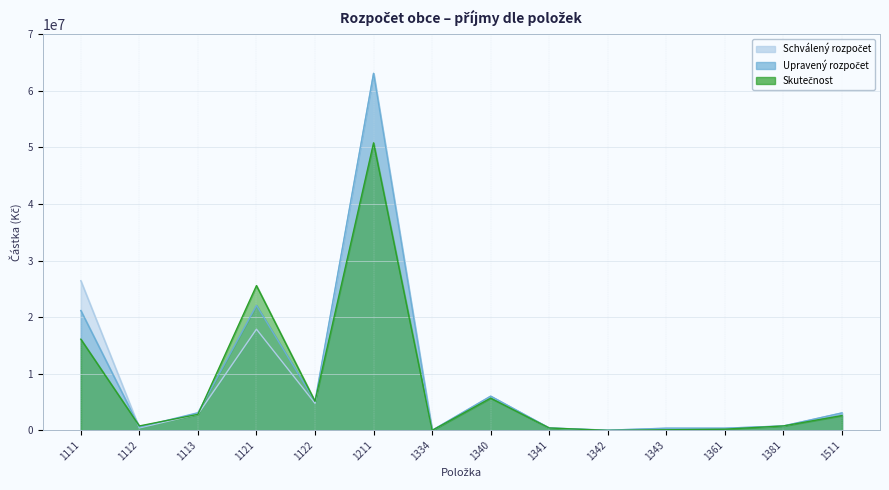

At which label does Skutečnost reach its peak?

1211